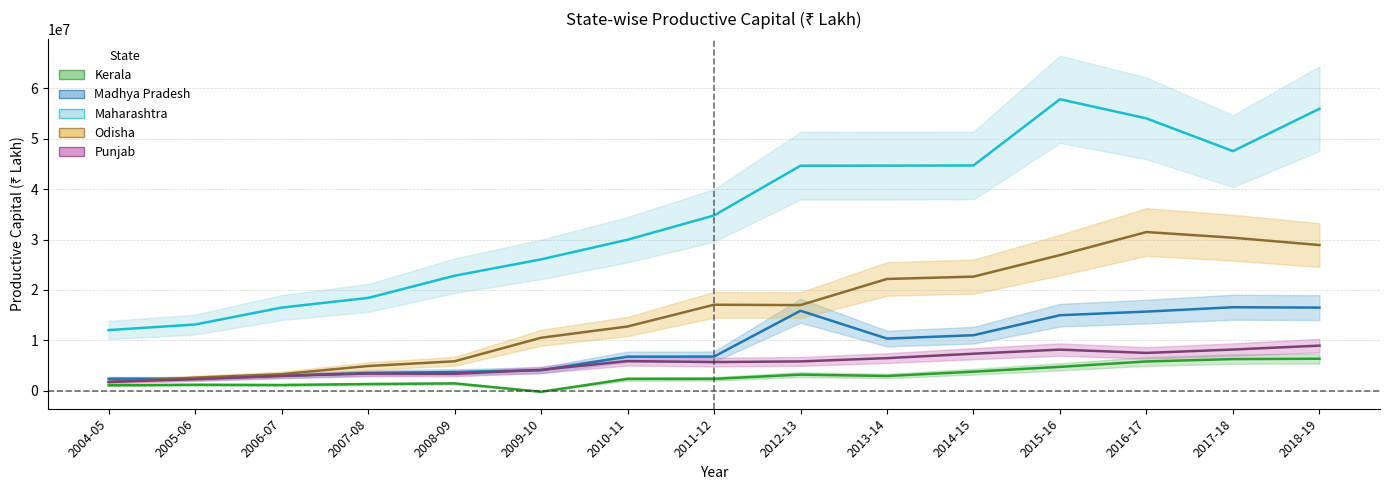

What is the approximate value of Kerala at 2005-06, to the nearest 100?

1193200